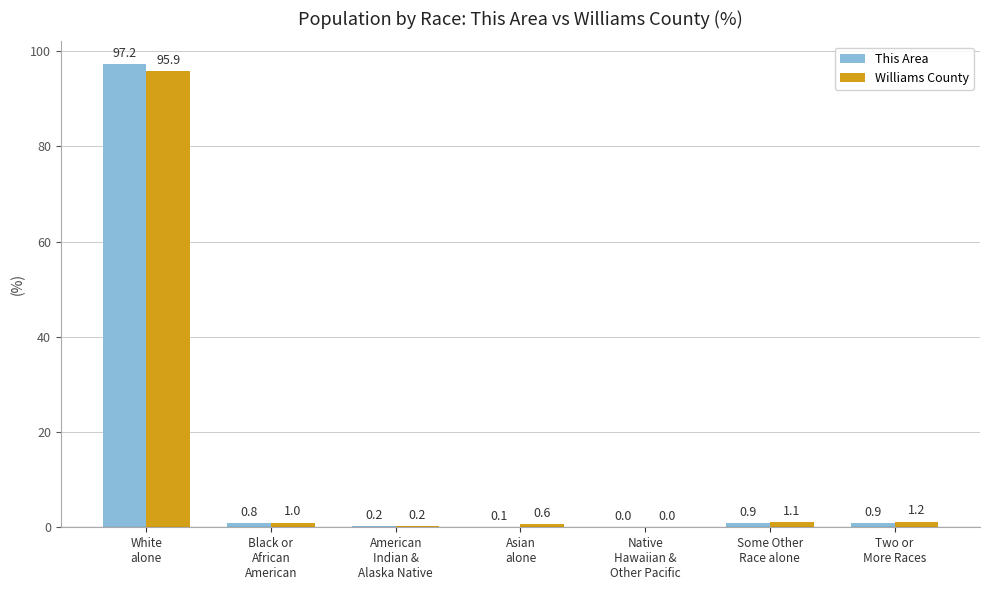

The This Area series shows 47.1 at Native
Hawaiian &
Other Pacific. True or false?

False